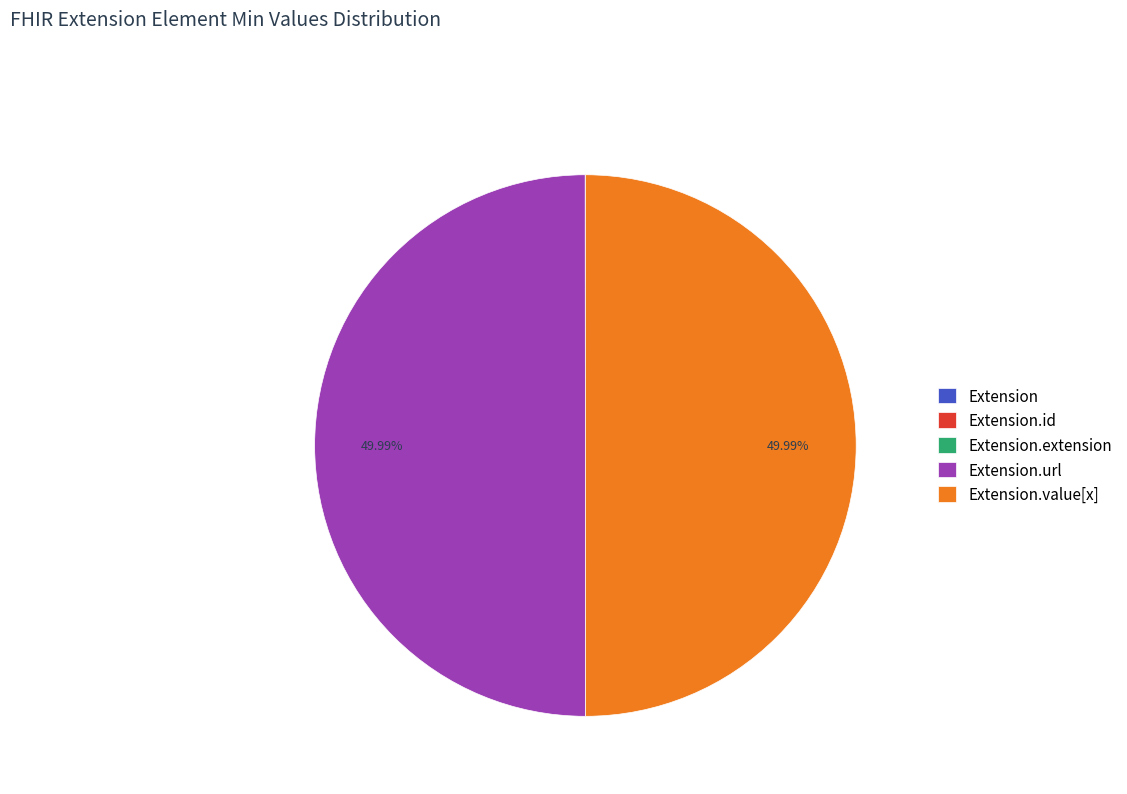

Is Extension.url the majority of the pie?

No